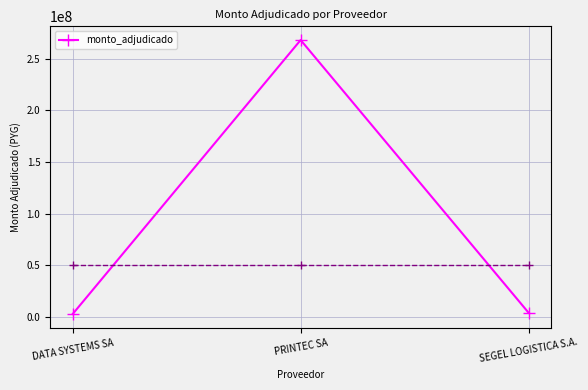

What is the average value?

91670940